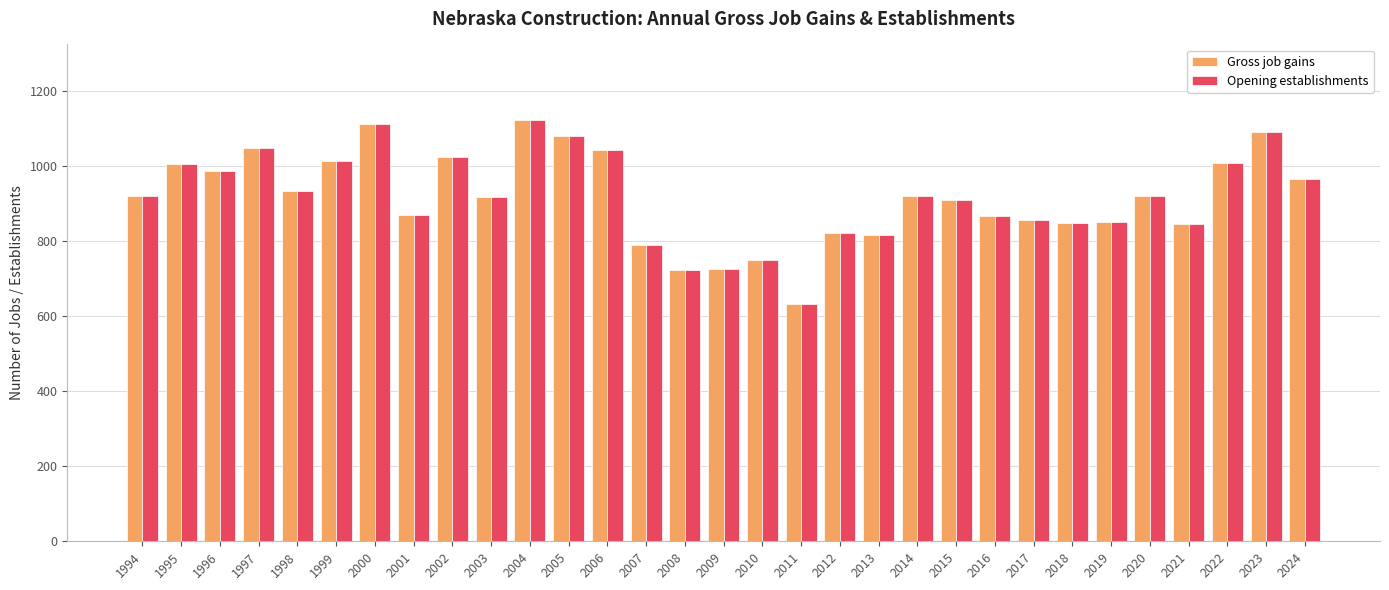

Which category has the lowest value across all series?

2011